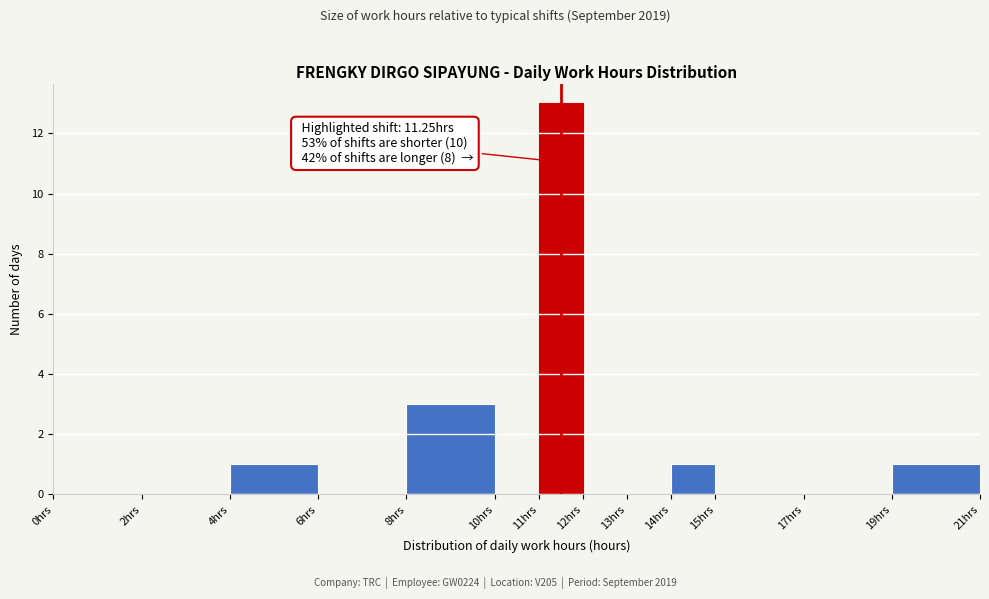

Which range on the x-axis has the tallest bar?

11 to 12